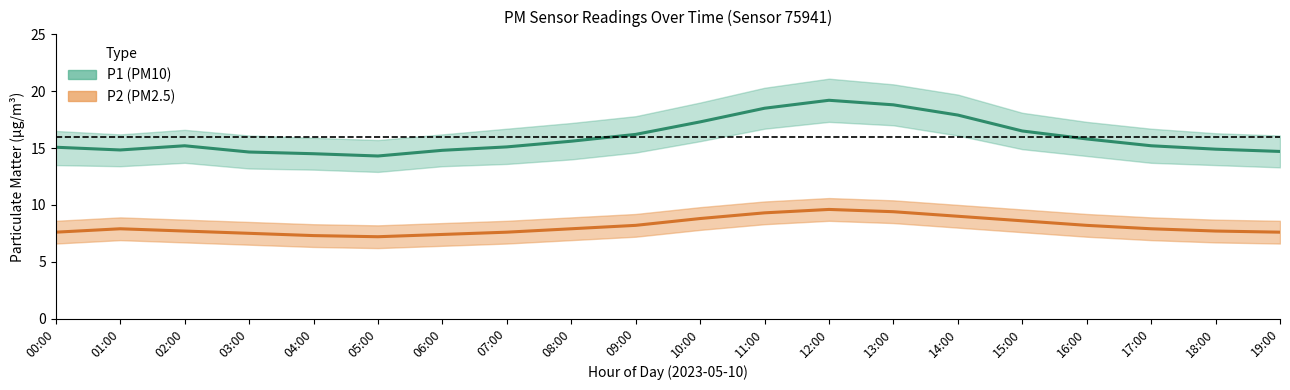

Which label corresponds to the largest value in the chart?

12:00